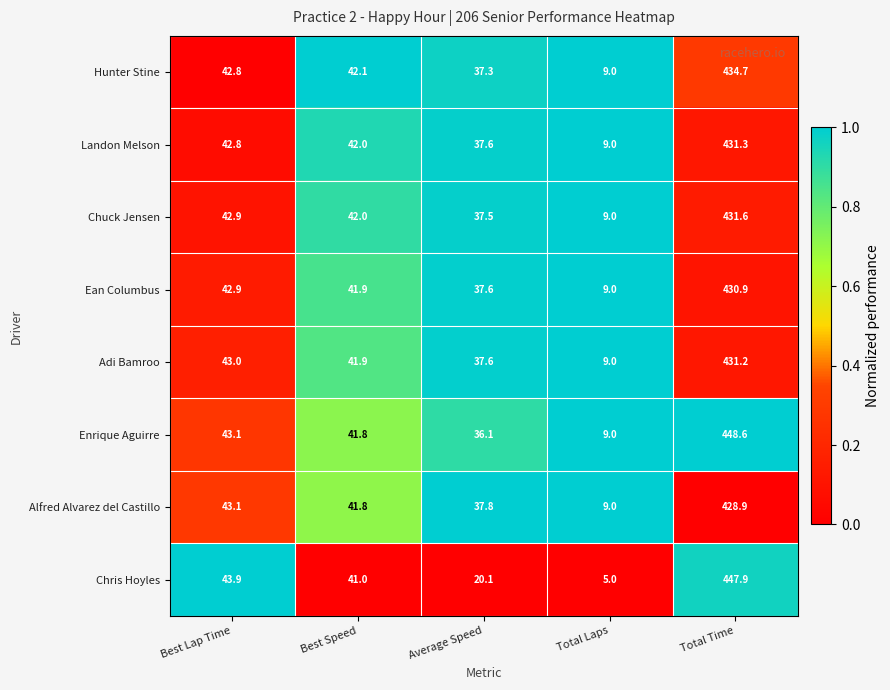

What is the difference between the highest and lowest values at Total Laps?

4.0